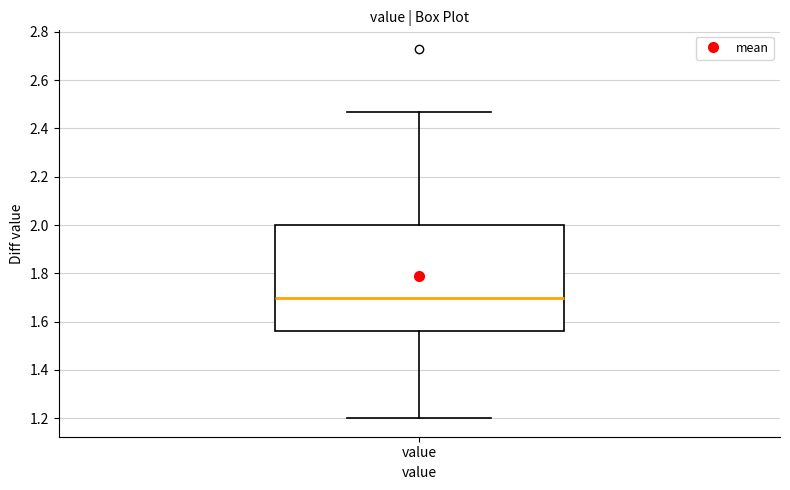

Where is the lower edge of the box for value on the y-axis? The values are not printed on the chart, so give them approximately, as read against the axis.

1.56